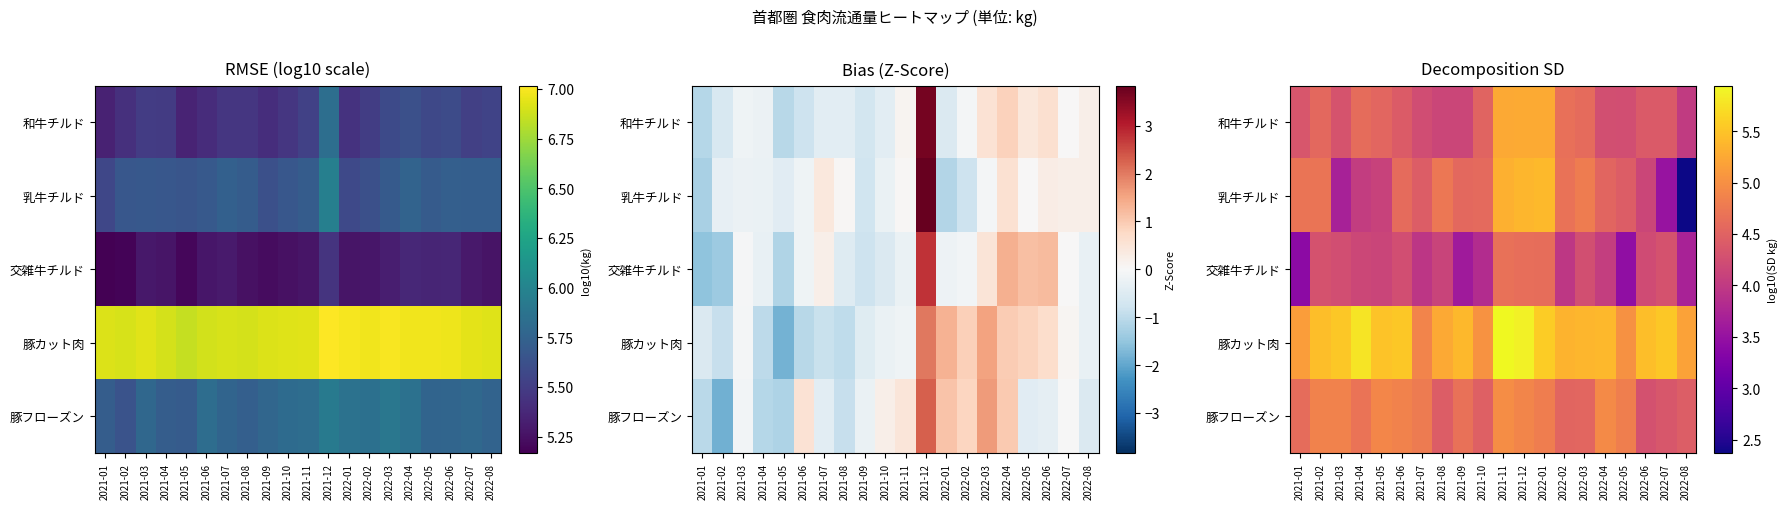

Is the value of 乳牛チルド at 2022-02 greater than the value of 豚フローズン at 2021-06?

No